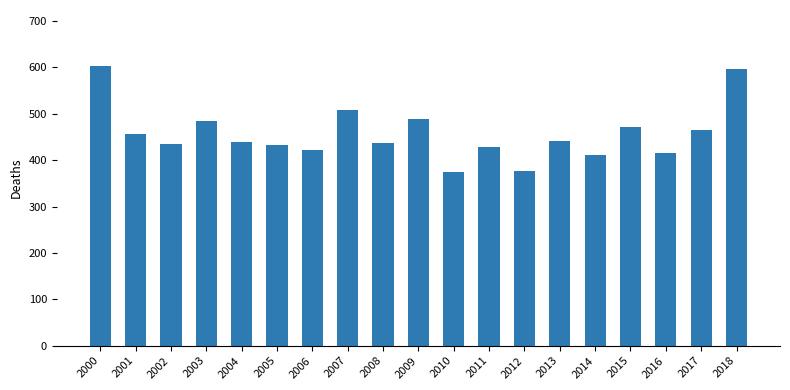

What is the maximum value shown in the chart?

603